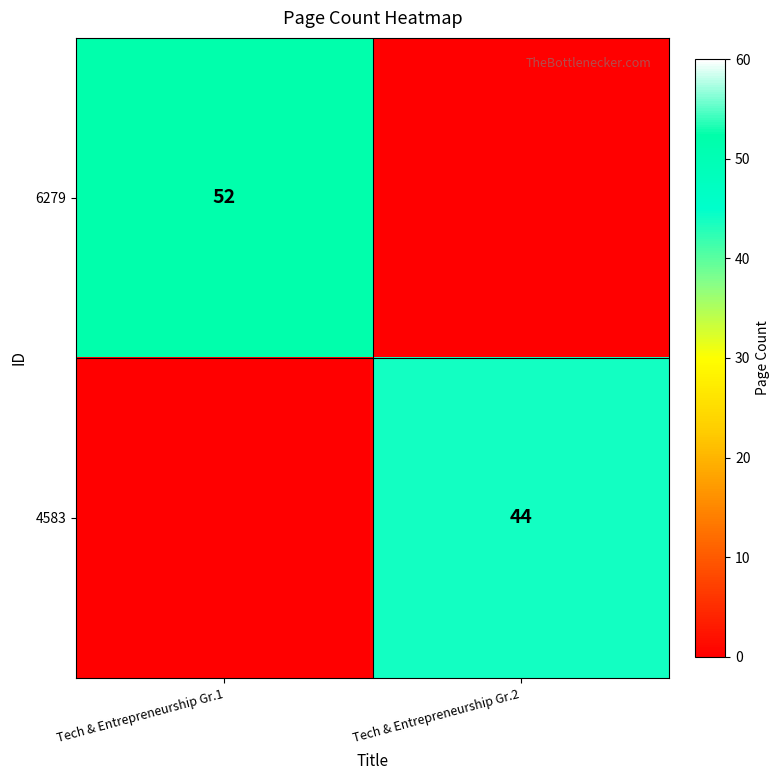

The value of 6279 at Tech & Entrepreneurship Gr.1 is 21. True or false?

False